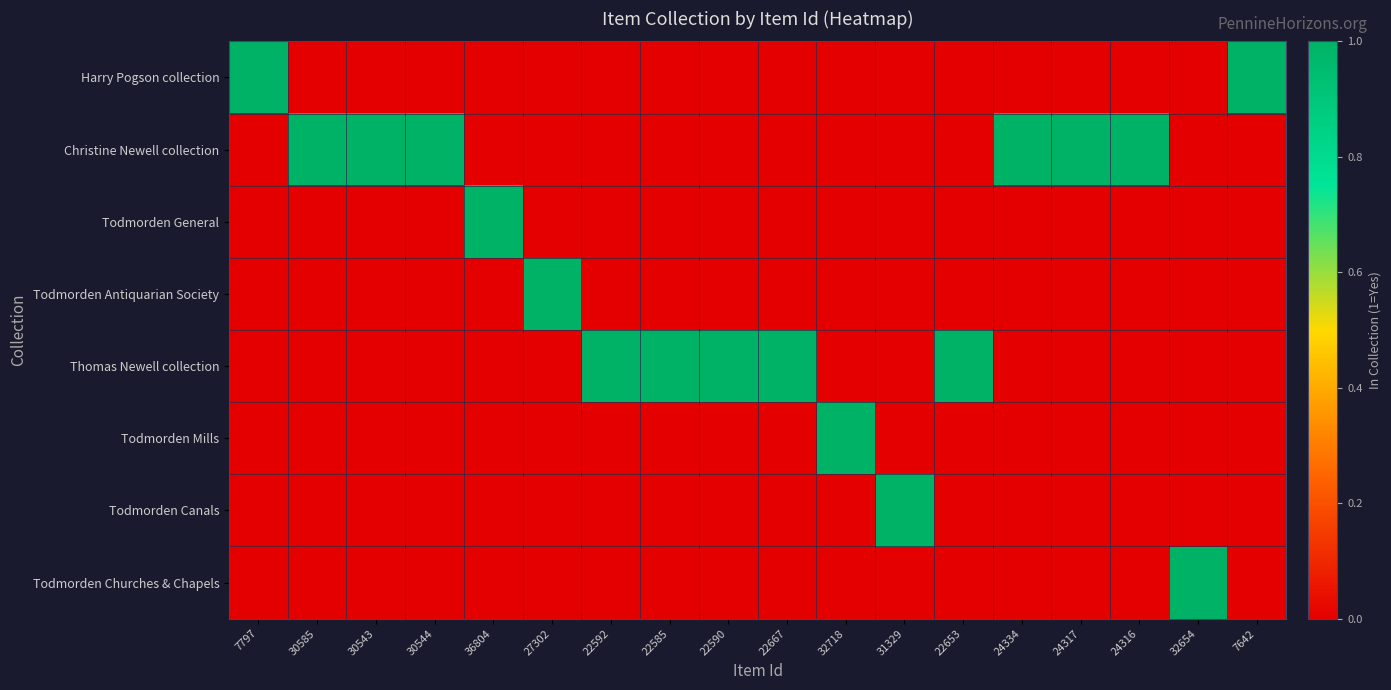

Reading left to right, extract all data points from this chart.

Harry Pogson collection: 7797=1	30585=0	30543=0	30544=0	36804=0	27302=0	22592=0	22585=0	22590=0	22667=0	32718=0	31329=0	22653=0	24334=0	24317=0	24316=0	32654=0	7642=1
Christine Newell collection: 7797=0	30585=1	30543=1	30544=1	36804=0	27302=0	22592=0	22585=0	22590=0	22667=0	32718=0	31329=0	22653=0	24334=1	24317=1	24316=1	32654=0	7642=0
Todmorden General: 7797=0	30585=0	30543=0	30544=0	36804=1	27302=0	22592=0	22585=0	22590=0	22667=0	32718=0	31329=0	22653=0	24334=0	24317=0	24316=0	32654=0	7642=0
Todmorden Antiquarian Society: 7797=0	30585=0	30543=0	30544=0	36804=0	27302=1	22592=0	22585=0	22590=0	22667=0	32718=0	31329=0	22653=0	24334=0	24317=0	24316=0	32654=0	7642=0
Thomas Newell collection: 7797=0	30585=0	30543=0	30544=0	36804=0	27302=0	22592=1	22585=1	22590=1	22667=1	32718=0	31329=0	22653=1	24334=0	24317=0	24316=0	32654=0	7642=0
Todmorden Mills: 7797=0	30585=0	30543=0	30544=0	36804=0	27302=0	22592=0	22585=0	22590=0	22667=0	32718=1	31329=0	22653=0	24334=0	24317=0	24316=0	32654=0	7642=0
Todmorden Canals: 7797=0	30585=0	30543=0	30544=0	36804=0	27302=0	22592=0	22585=0	22590=0	22667=0	32718=0	31329=1	22653=0	24334=0	24317=0	24316=0	32654=0	7642=0
Todmorden Churches & Chapels: 7797=0	30585=0	30543=0	30544=0	36804=0	27302=0	22592=0	22585=0	22590=0	22667=0	32718=0	31329=0	22653=0	24334=0	24317=0	24316=0	32654=1	7642=0